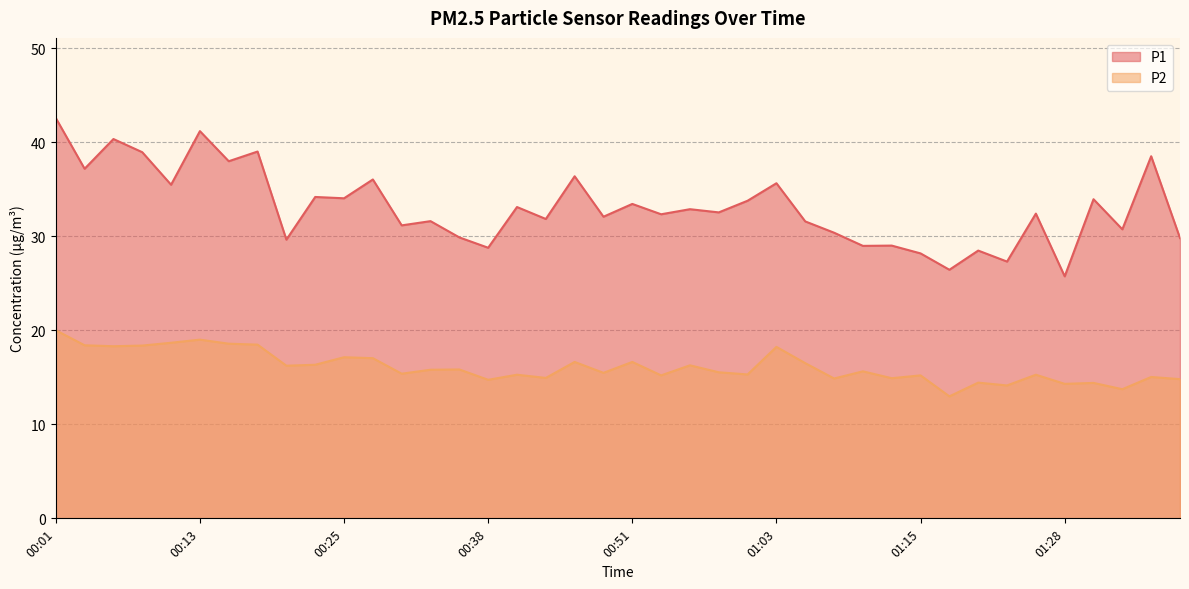

How many lines are shown in the chart?

2